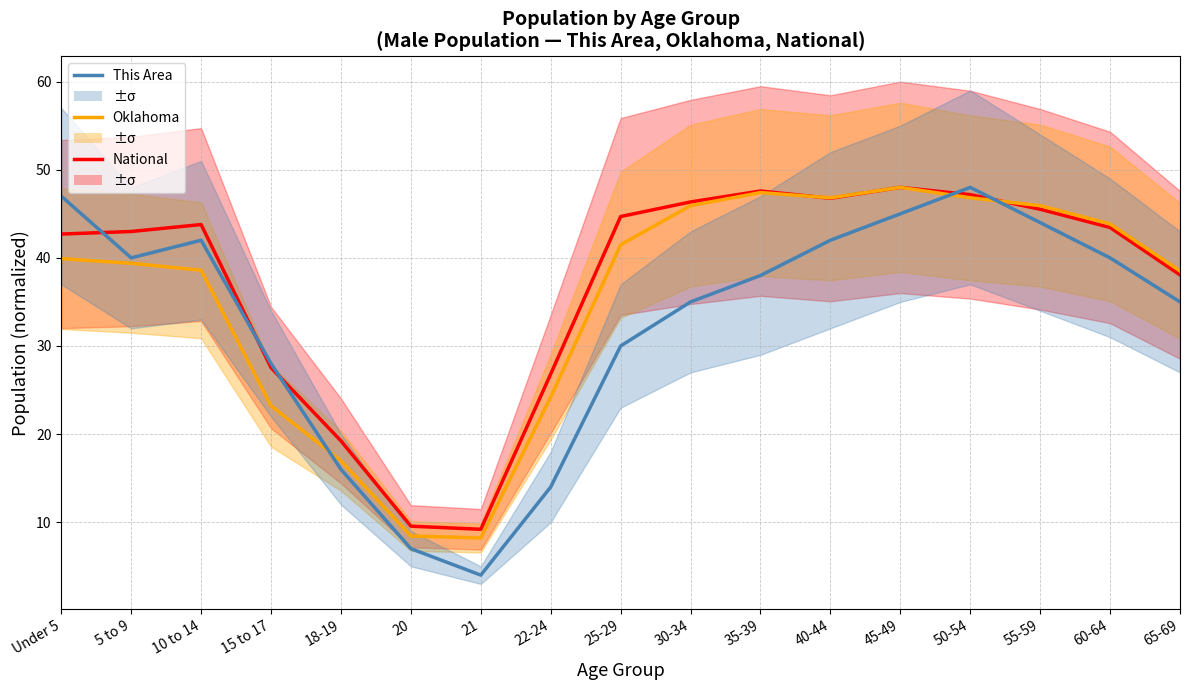

Reading right to left, extract all data points from this chart.

National: 65-69=38.1	60-64=43.4	55-59=45.5	50-54=47.2	45-49=48.0	40-44=46.8	35-39=47.6	30-34=46.3	25-29=44.7	22-24=26.8	21=9.2	20=9.6	18-19=19.2	15 to 17=27.5	10 to 14=43.8	5 to 9=43.0	Under 5=42.7
Oklahoma: 65-69=38.5	60-64=43.9	55-59=45.9	50-54=46.8	45-49=48.0	40-44=46.8	35-39=47.4	30-34=45.9	25-29=41.5	22-24=24.2	21=8.2	20=8.4	18-19=17.0	15 to 17=23.2	10 to 14=38.6	5 to 9=39.4	Under 5=39.9
This Area: 65-69=35.0	60-64=40.0	55-59=44.0	50-54=48.0	45-49=45.0	40-44=42.0	35-39=38.0	30-34=35.0	25-29=30.0	22-24=14.0	21=4.0	20=7.0	18-19=16.0	15 to 17=28.0	10 to 14=42.0	5 to 9=40.0	Under 5=47.0